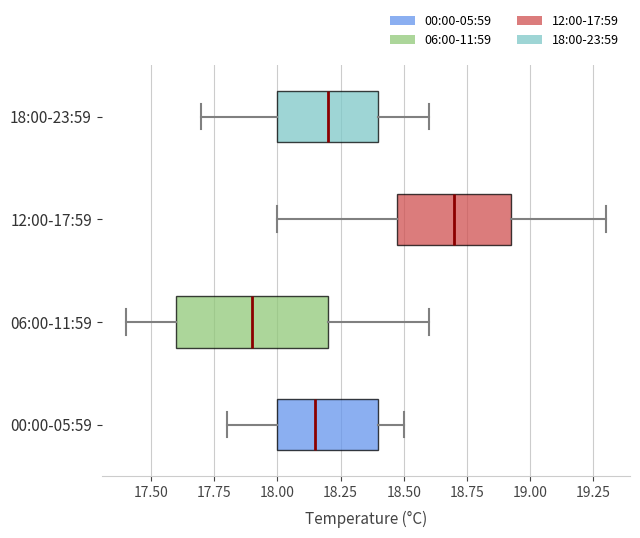

Reading bottom to top, transcribe this box plot: for each box, give where its median line is, the range the box spans, and where its two whiskers end, as read against the x-axis. The values are not printed on the chart, so give them approximately, as read against the axis.

00:00-05:59: median 18.15, box 18.00 to 18.40, whiskers 17.80 to 18.50
06:00-11:59: median 17.90, box 17.60 to 18.20, whiskers 17.40 to 18.60
12:00-17:59: median 18.70, box 18.50 to 18.95, whiskers 18.00 to 19.30
18:00-23:59: median 18.20, box 18.00 to 18.40, whiskers 17.70 to 18.60